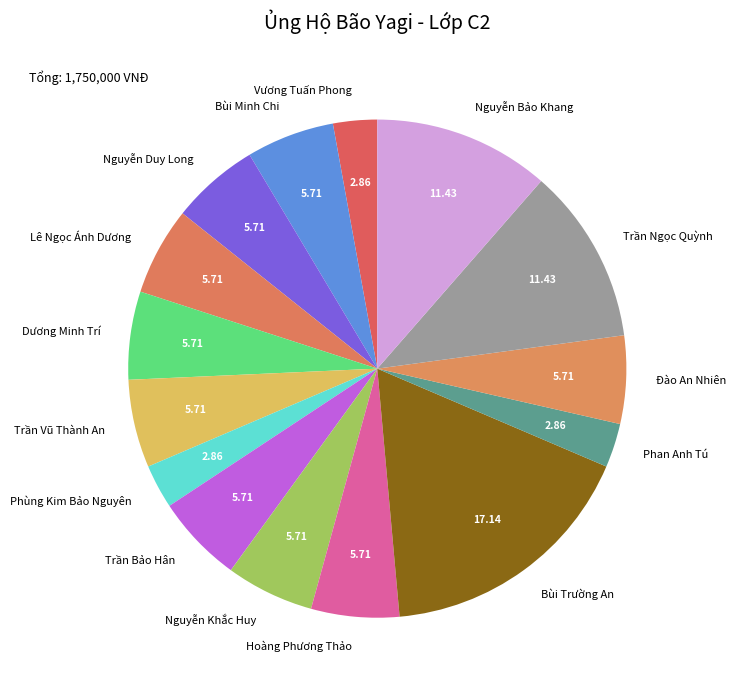

Combined, do Dương Minh Trí and Trần Vũ Thành An account for over 50%?

No